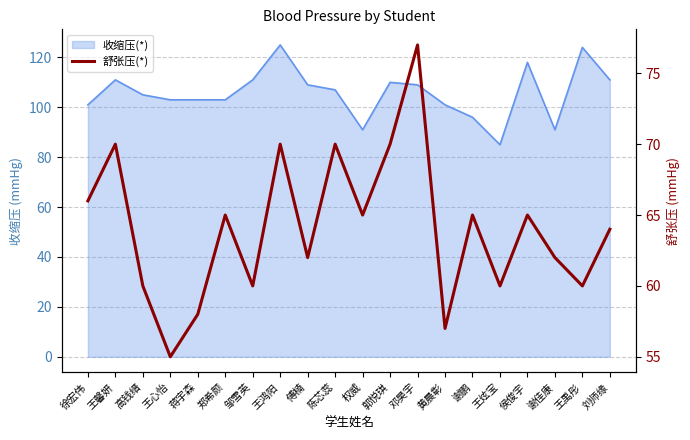

At which category does the chart reach its peak across all series?

邓昊宇